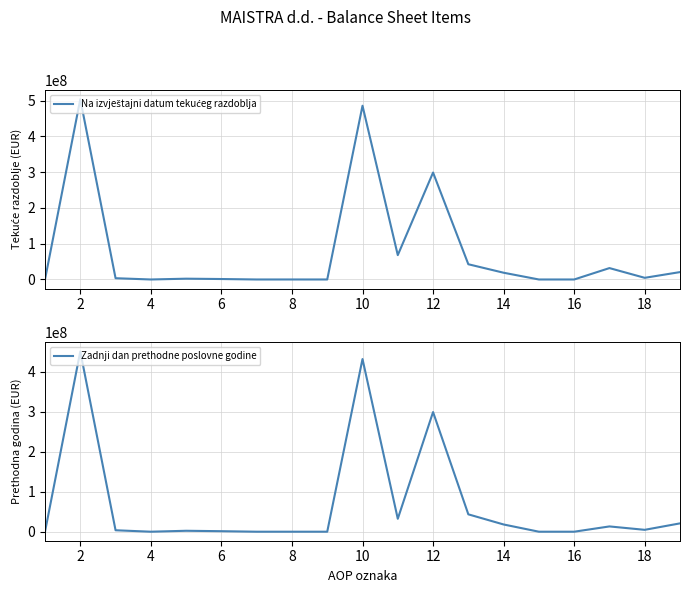

True or false: Zadnji dan prethodne poslovne godine has more than 0 interior local peaks.

True